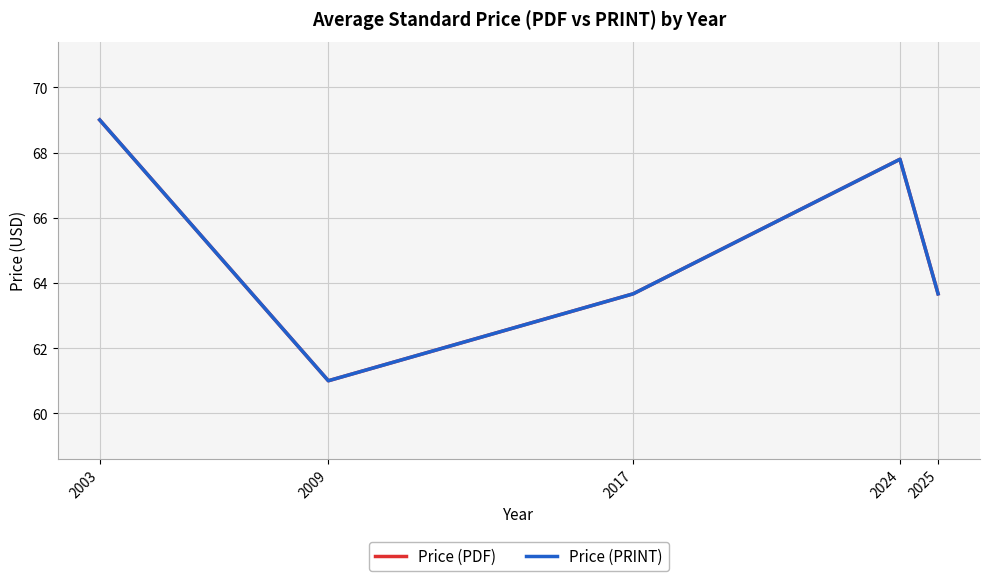

What value does the Price (PRINT) series have at 2003?

69.0